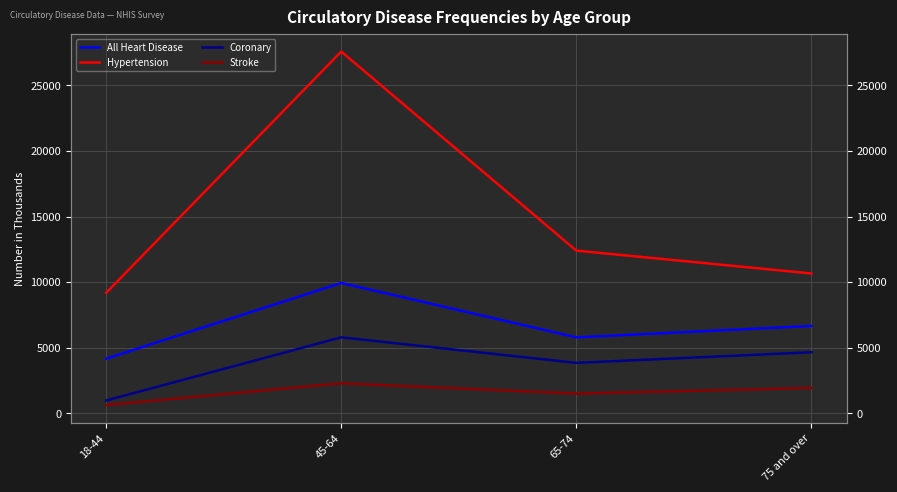

Is this an area chart (filled region under the line)?

No